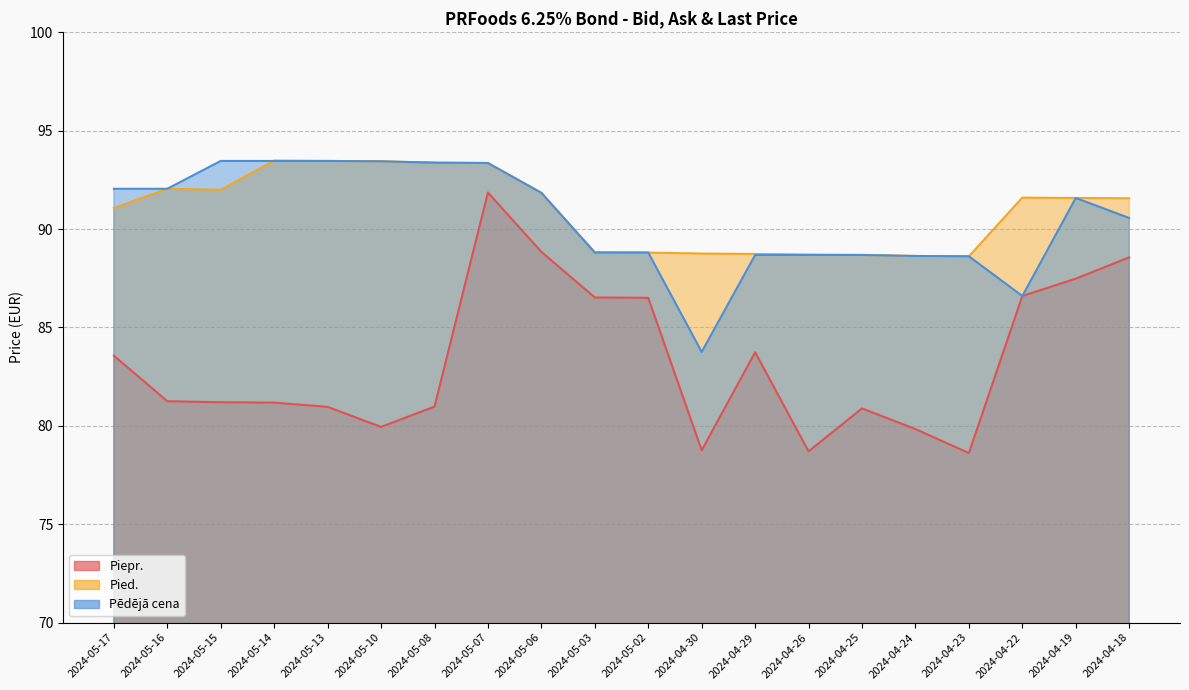

What is the highest value of the Piepr. series?

91.9